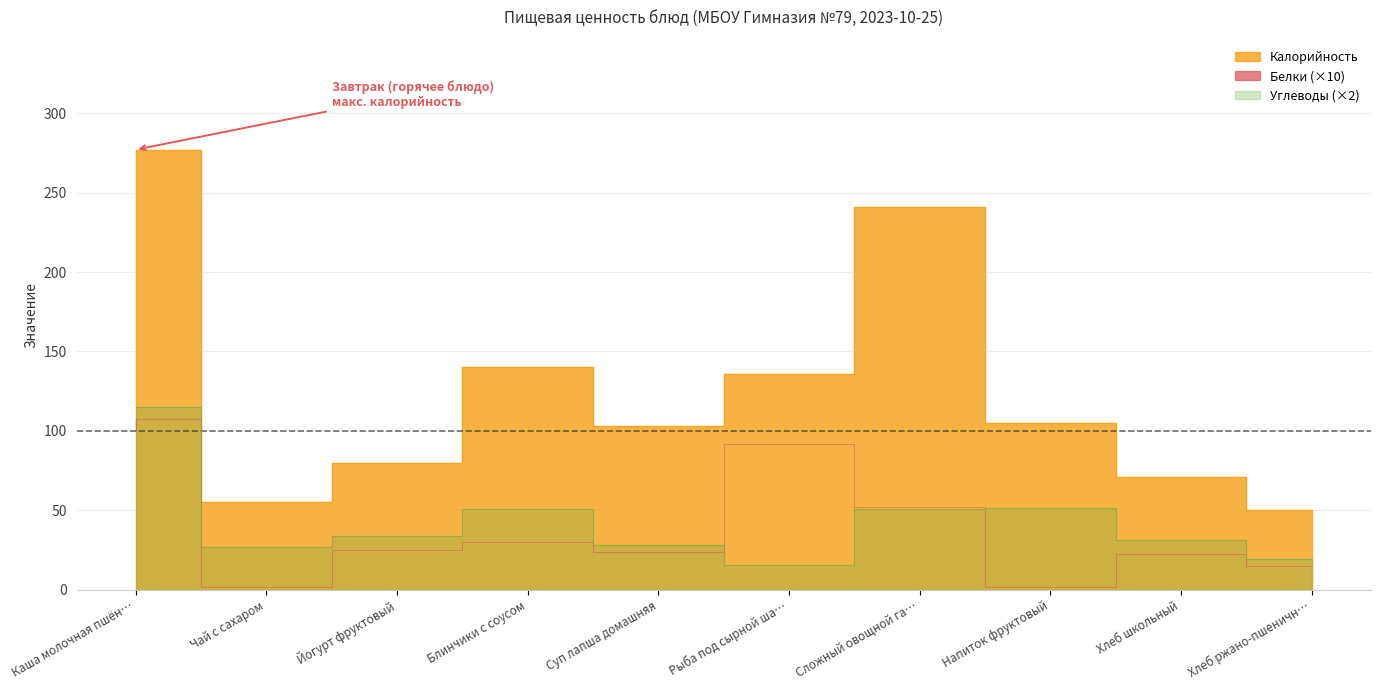

True or false: Калорийность and Белки intersect in this chart.

False